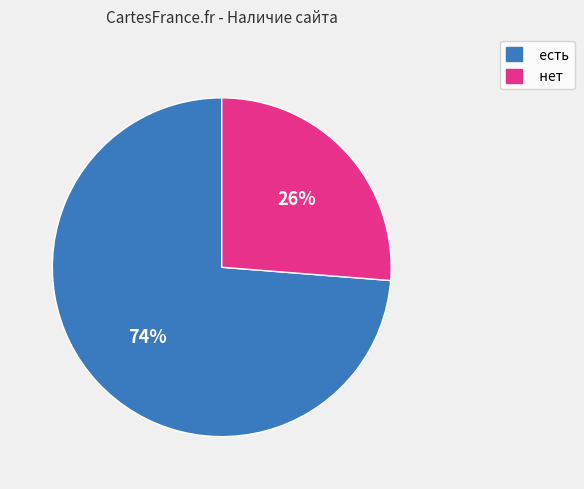

True or false: нет accounts for 32% of the total.

False